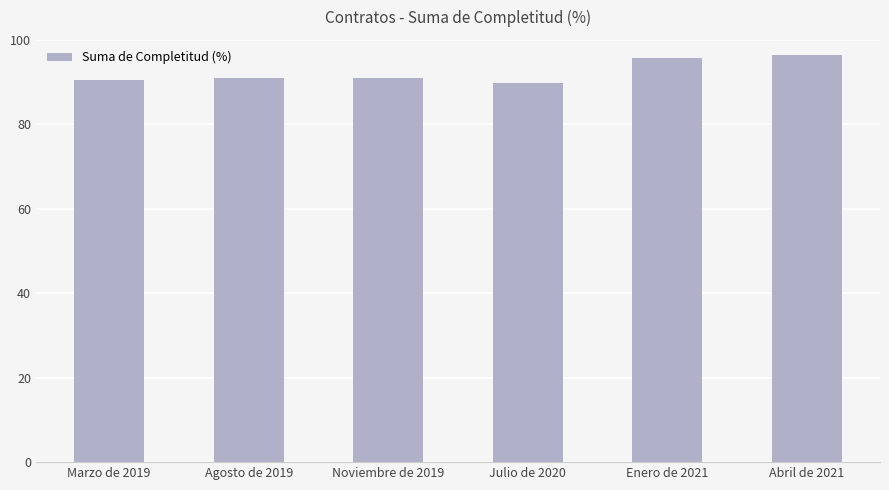

The chart shows a value of 54.1 at Agosto de 2019. True or false?

False